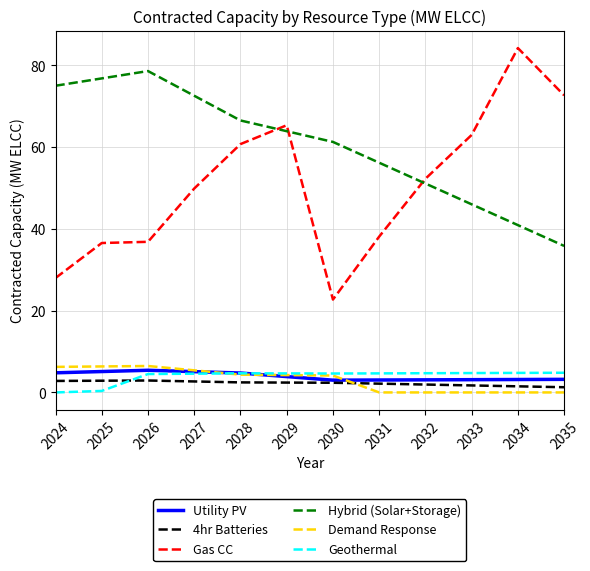

The value of Demand Response at 2031 is -3.8. True or false?

False